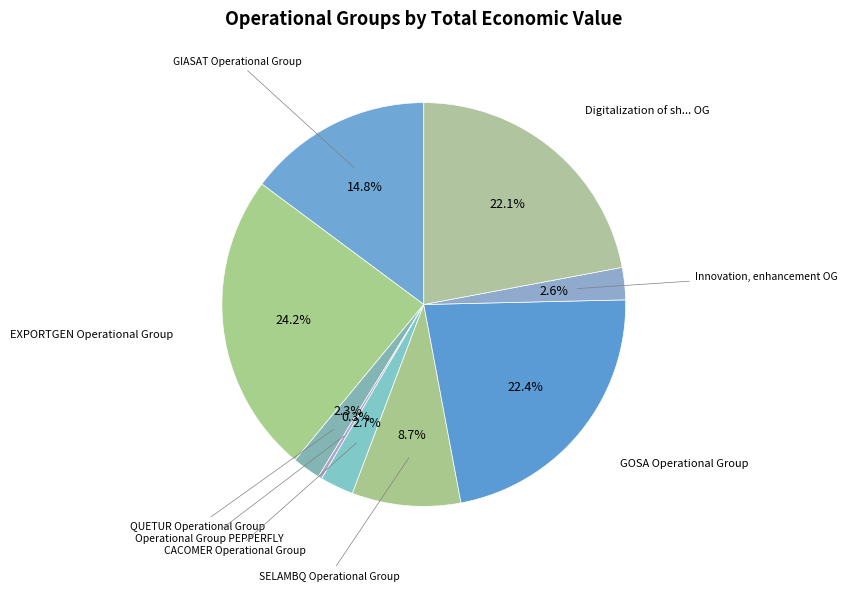

Combined, what portion of the pie is Digitalization of sh... OG and Operational Group PEPPERFLY?

22.4%